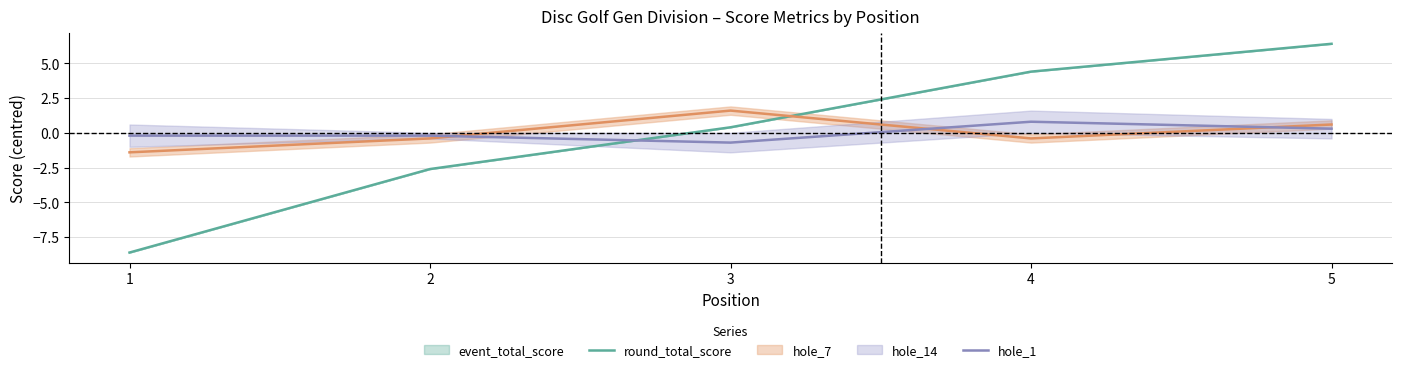

Which series has the widest spread of values?

round_total_score